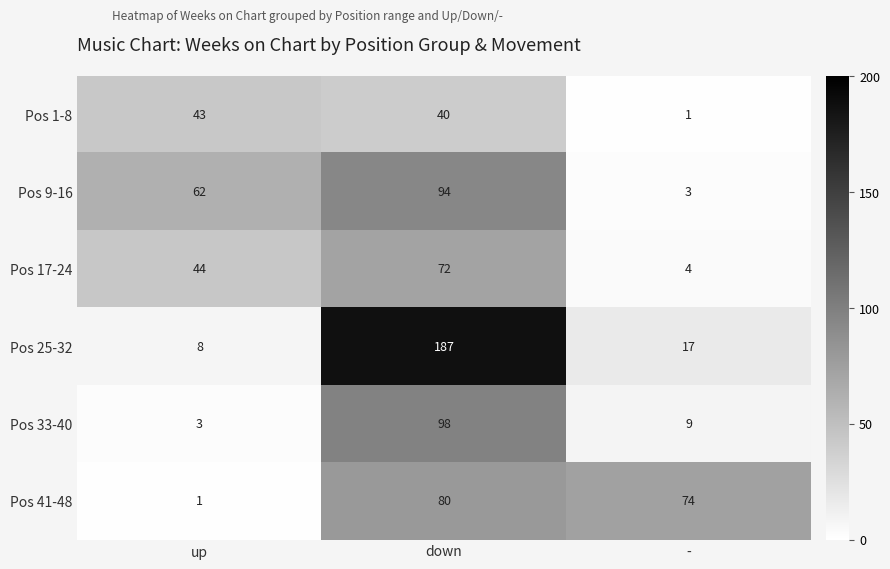

Rank the series at up from lowest to highest value.

Pos 41-48, Pos 33-40, Pos 25-32, Pos 1-8, Pos 17-24, Pos 9-16